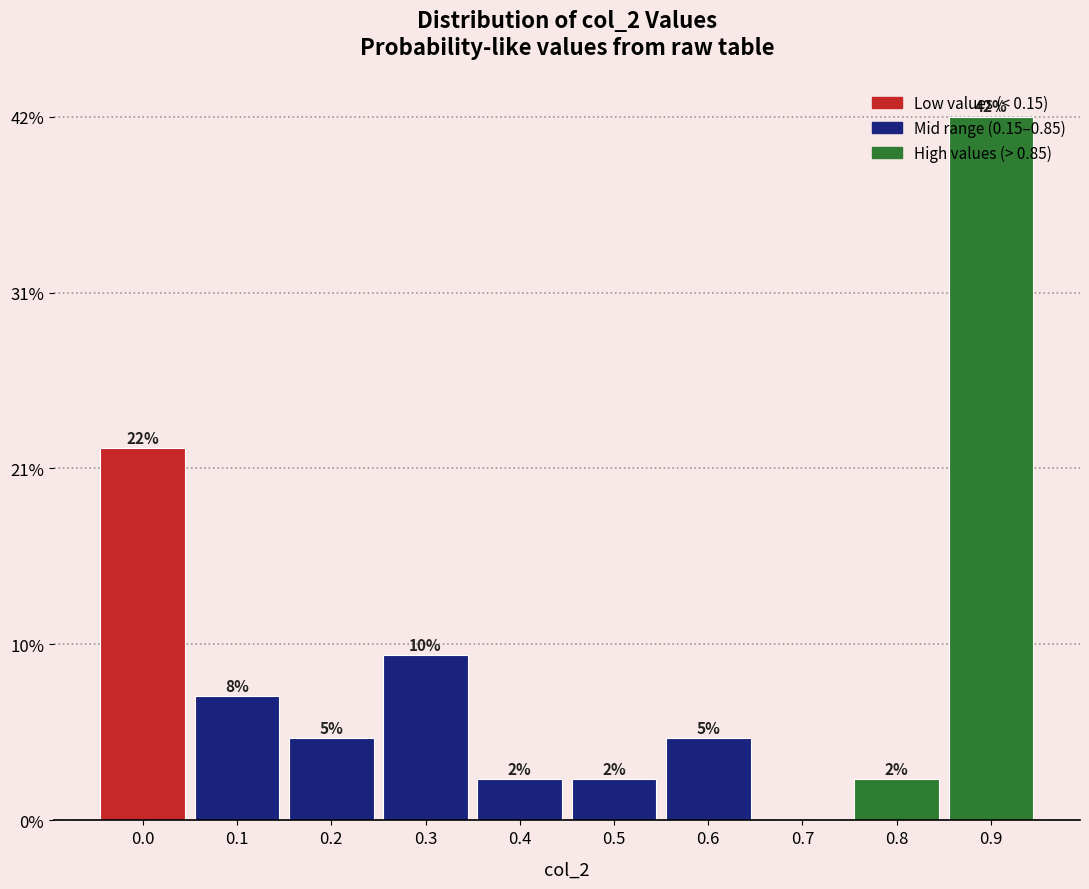

Are the bars horizontal?

No